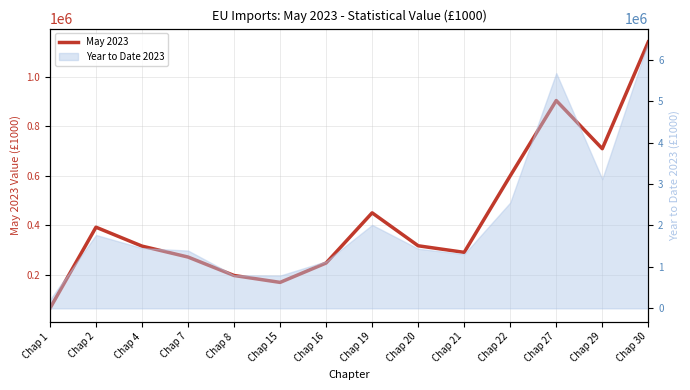

Reading right to left, transcribe all the data shown in this chart.

1140256	708609	903278	598885	289648	316250	449426	246592	168277	196132	270695	314909	391338	63357